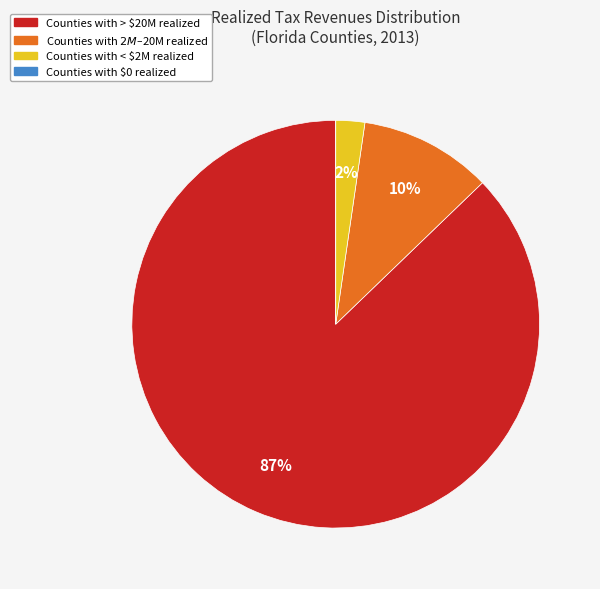

To the nearest percent, what portion does Counties with < $2M realized represent?

2%